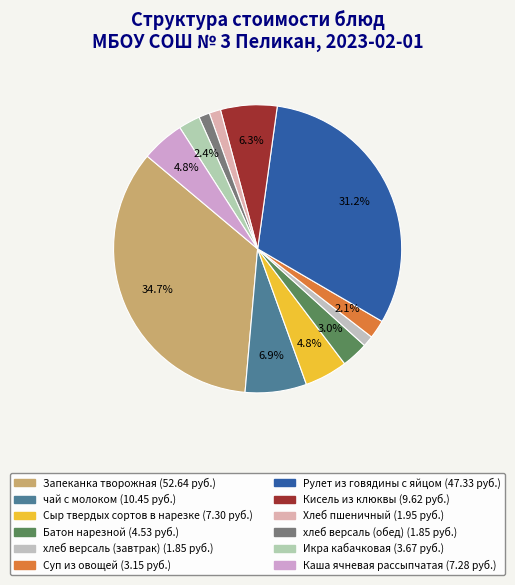

Which has a higher value, Каша ячневая рассыпчатая or Хлеб пшеничный?

Каша ячневая рассыпчатая